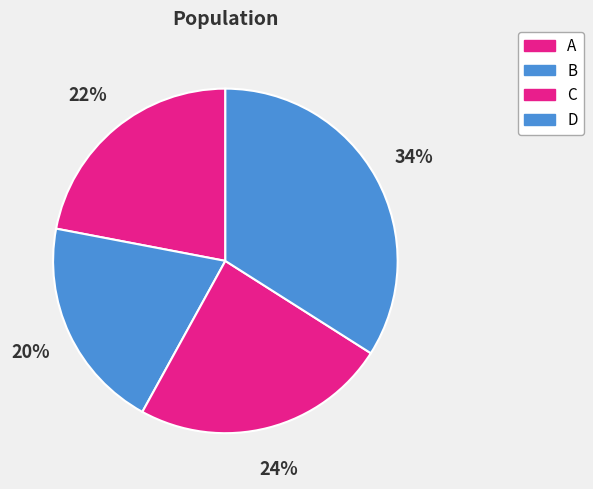

Which has a higher value, B or D?

D